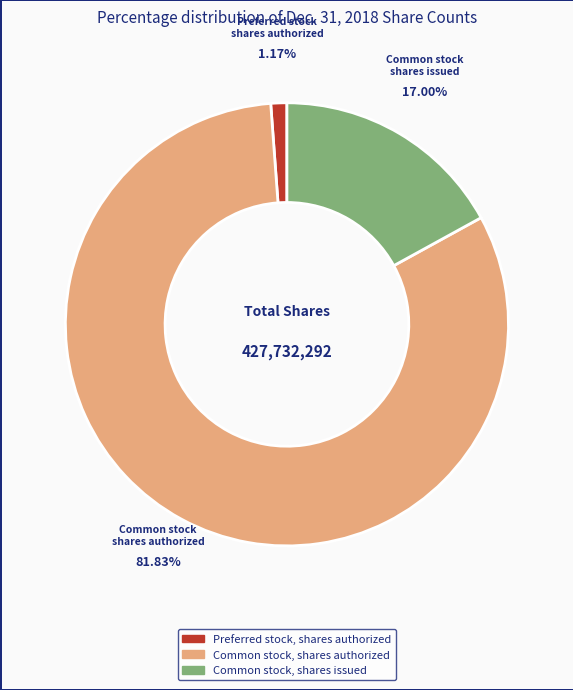

Is it true that Preferred stock, shares authorized is 11% of the pie?

False